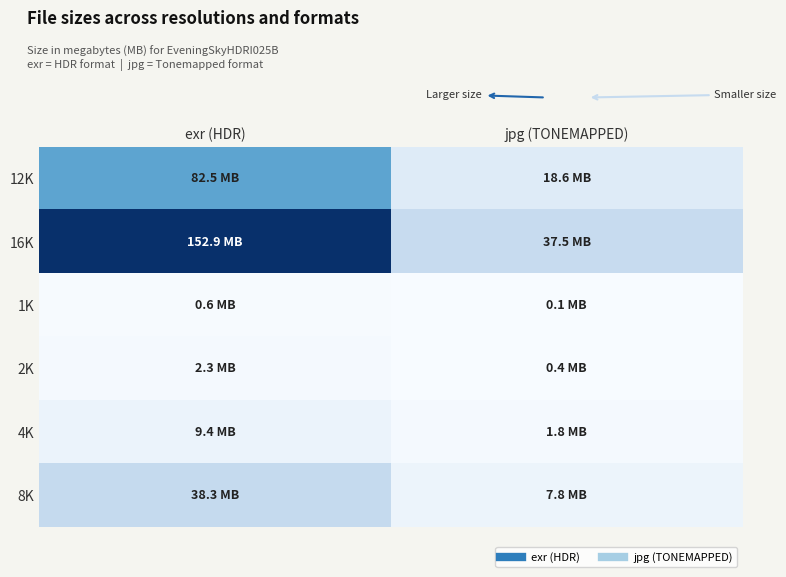

What is the spread (max minus min) of values at jpg (TONEMAPPED)?

37.5